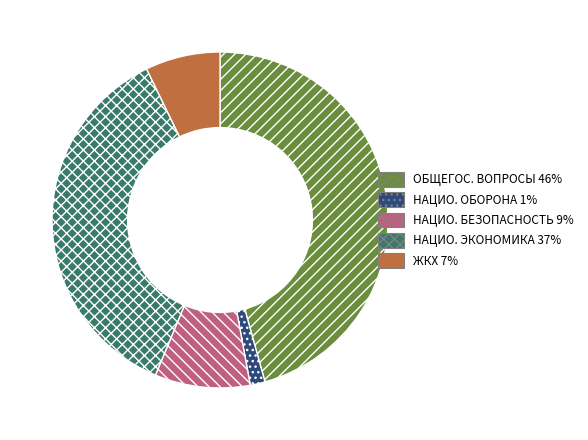

Does any single category account for the majority?

No